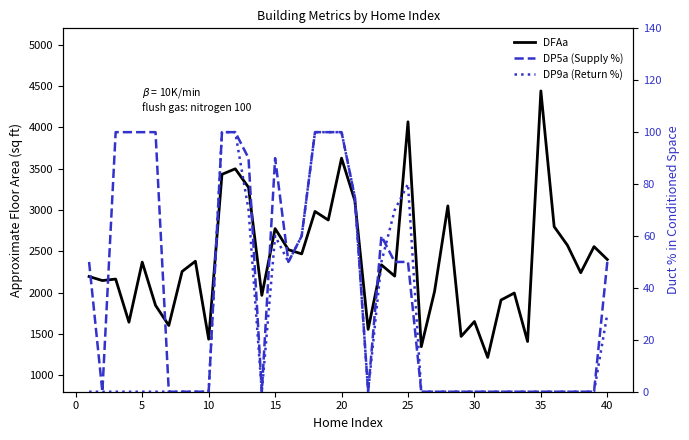

Count the DP9a (Return %) values in the range 0 to 60.

31